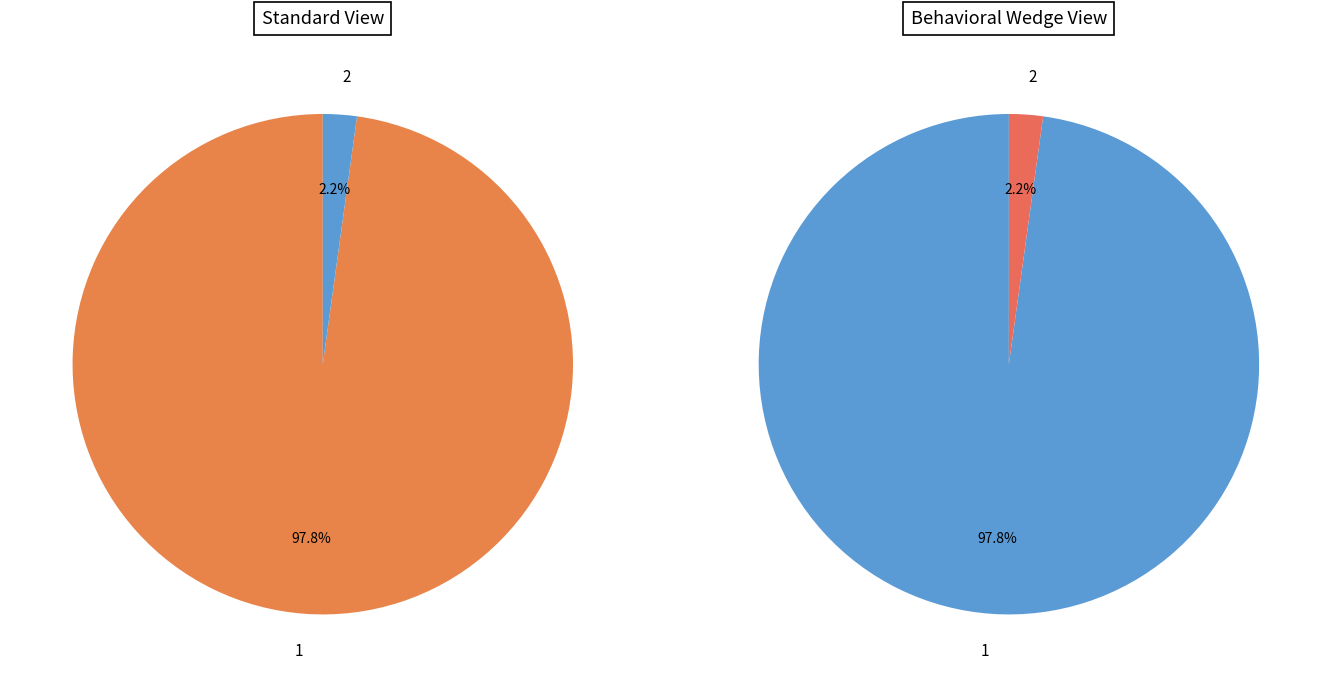

How many slices are in this pie chart?

2